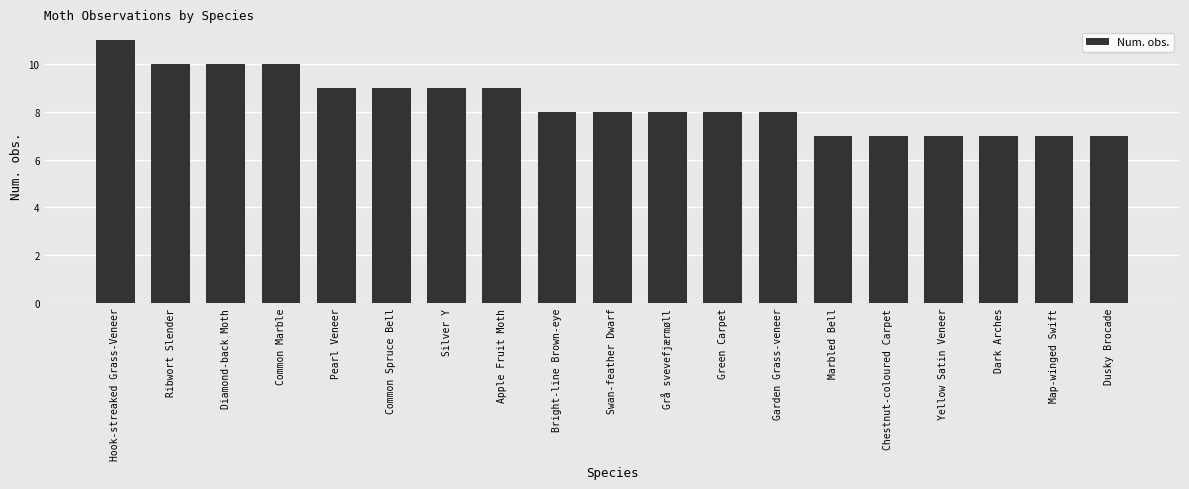

Which has a higher value, Ribwort Slender or Grå svevefjærmøll?

Ribwort Slender